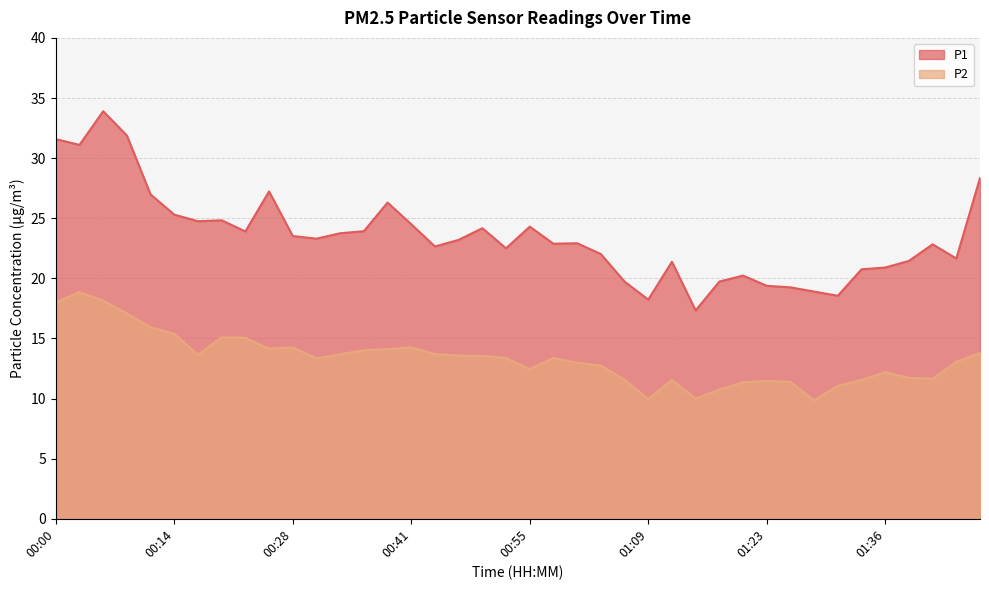

How many interior local valleys does the P1 series have?

11